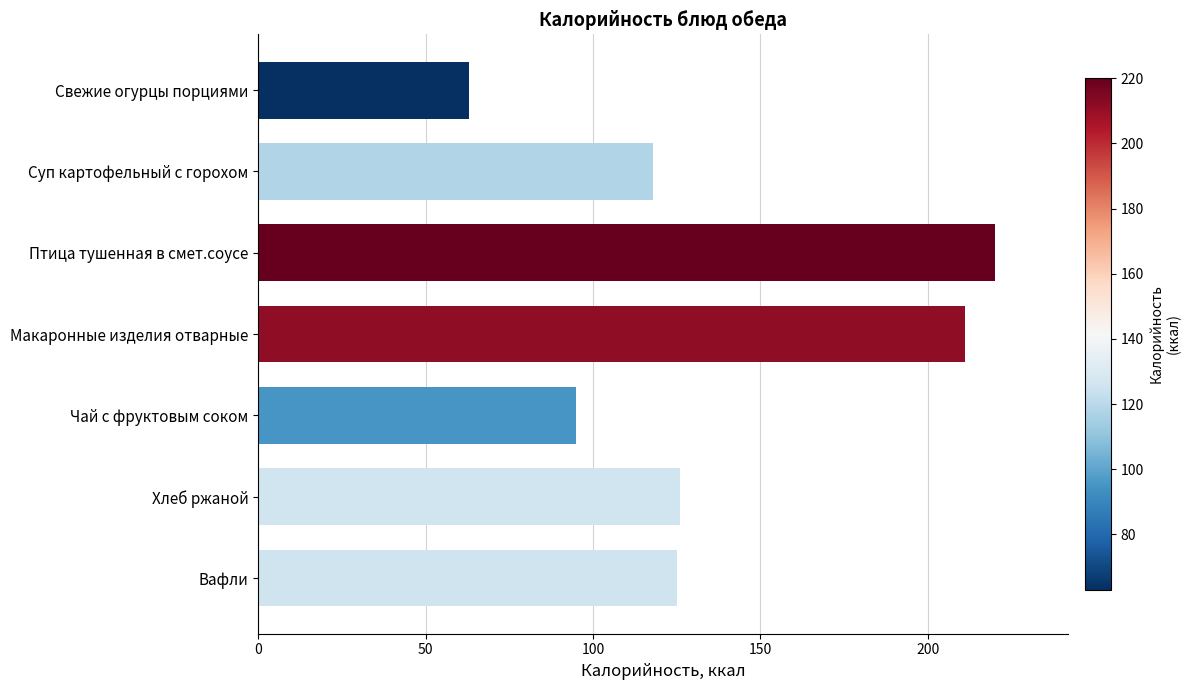

How many categories are shown in the chart?

7